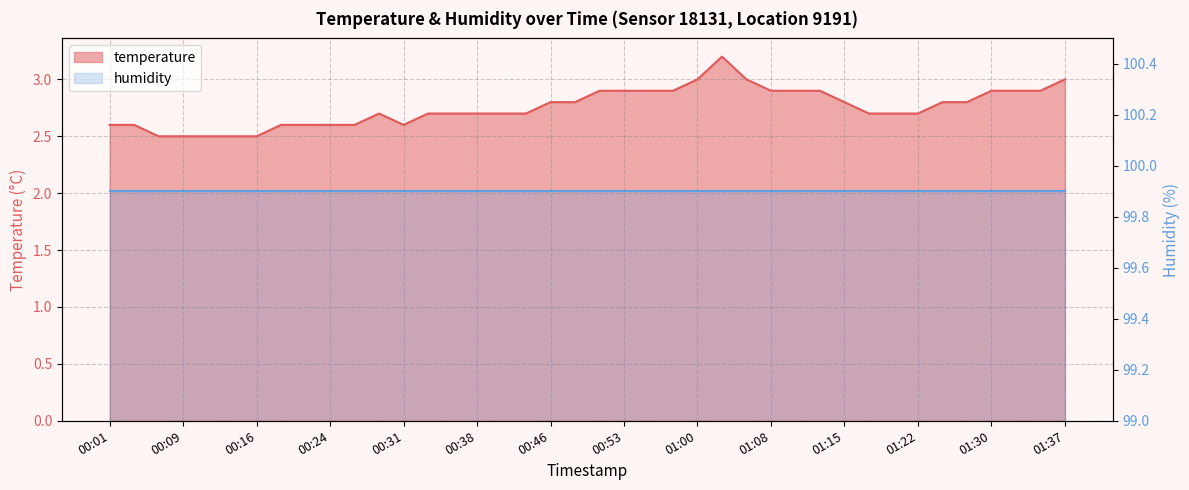

Reading left to right, extract all data points from this chart.

00:01=2.6	00:04=2.6	00:06=2.5	00:09=2.5	00:11=2.5	00:14=2.5	00:16=2.5	00:19=2.6	00:21=2.6	00:24=2.6	00:26=2.6	00:28=2.7	00:31=2.6	00:33=2.7	00:36=2.7	00:38=2.7	00:41=2.7	00:43=2.7	00:46=2.8	00:48=2.8	00:51=2.9	00:53=2.9	00:55=2.9	00:58=2.9	01:00=3.0	01:03=3.2	01:05=3.0	01:08=2.9	01:10=2.9	01:13=2.9	01:15=2.8	01:18=2.7	01:20=2.7	01:22=2.7	01:25=2.8	01:27=2.8	01:30=2.9	01:32=2.9	01:35=2.9	01:37=3.0